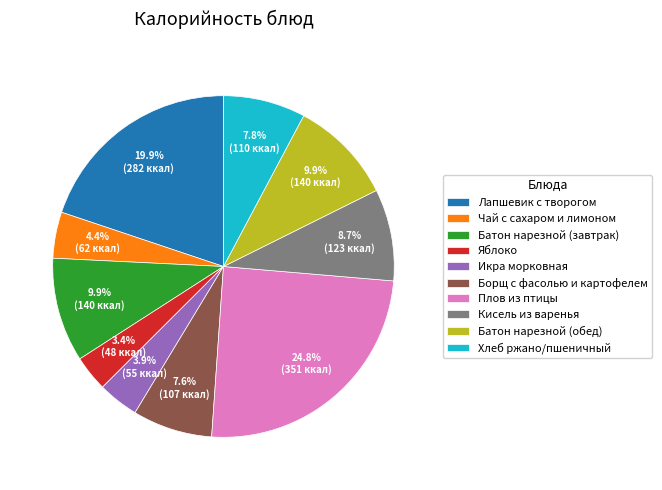

To the nearest percent, what is the difference between the Яблоко and Борщ с фасолью и картофелем slice percentages?

4%